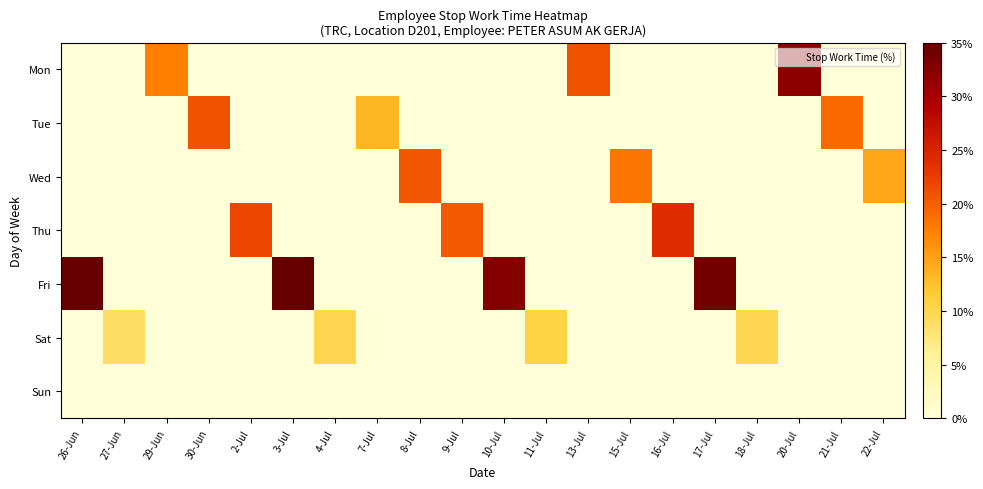

Rank the series at 16-Jul from highest to lowest value.

Thu, Mon, Tue, Wed, Fri, Sat, Sun